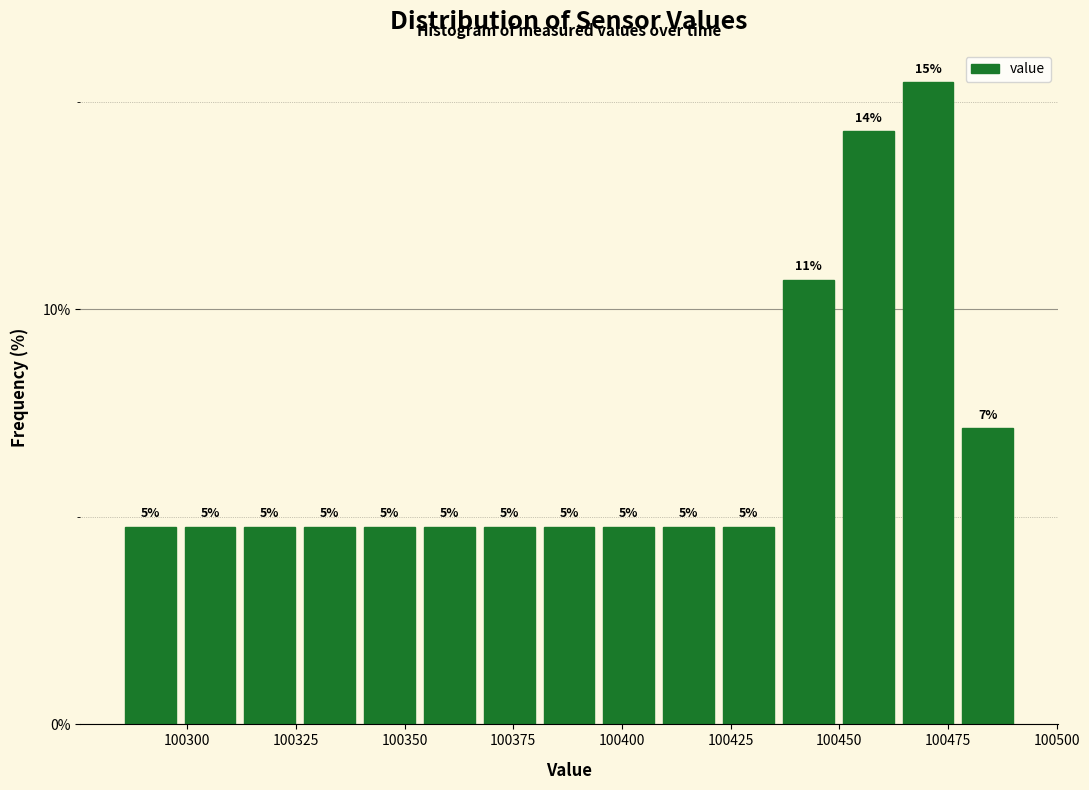

Read against the x-axis, roughly where is the centre of the tallest bar?

100470